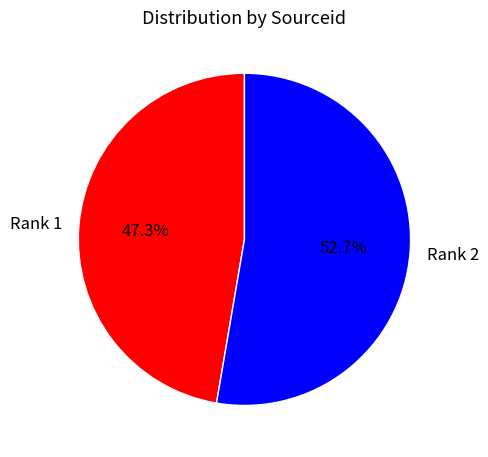

Which category has the biggest portion of the pie?

Rank 2